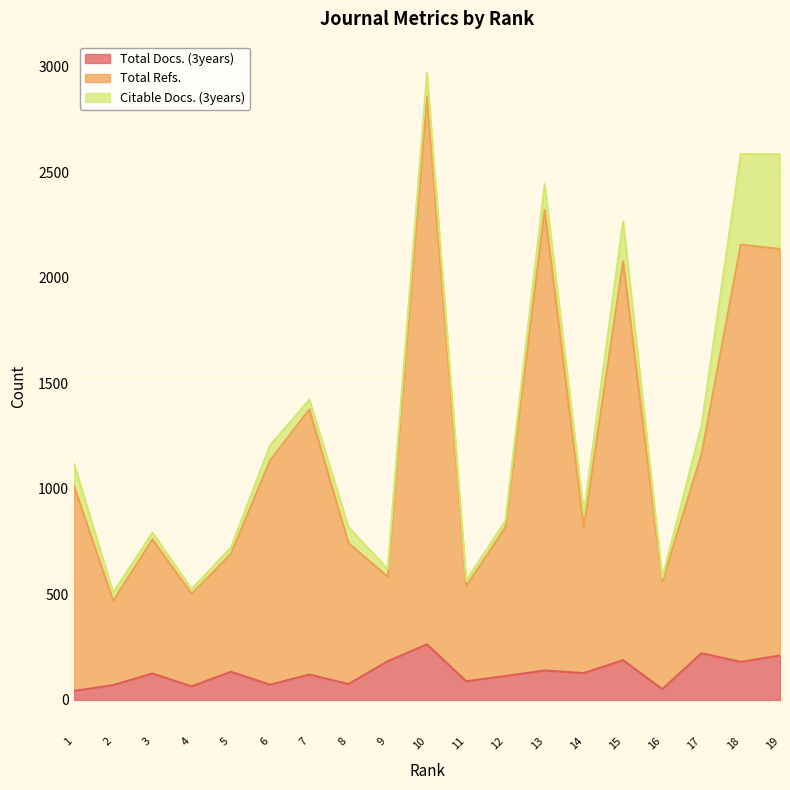

True or false: Total Docs. (3years) and Total Refs. cross at least once.

False